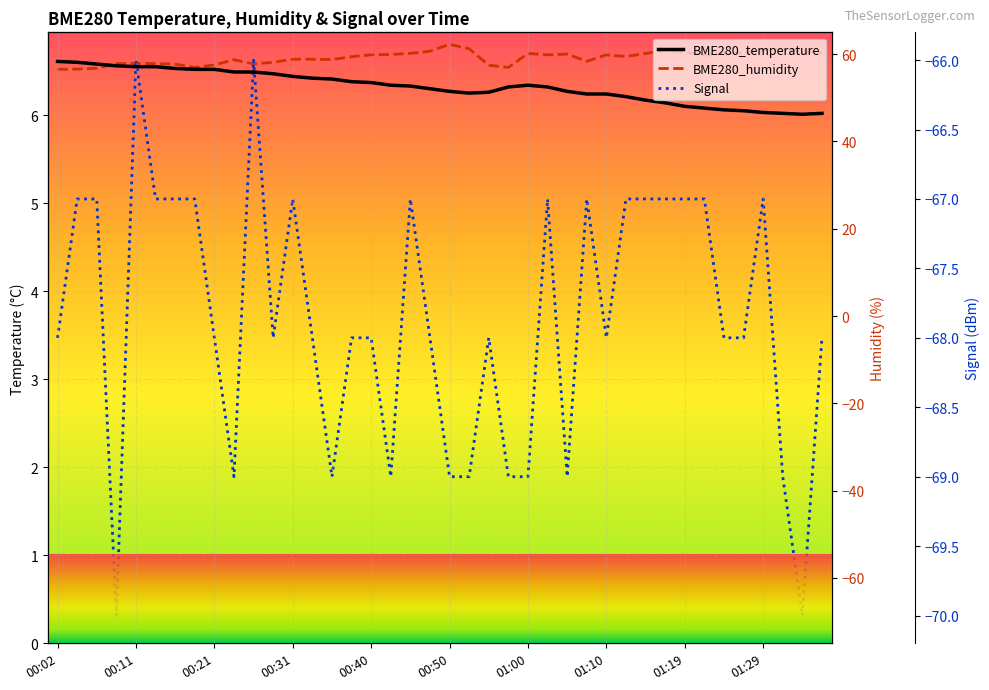

List the series in order of their overall mean, highest first.

BME280_humidity, BME280_temperature, Signal